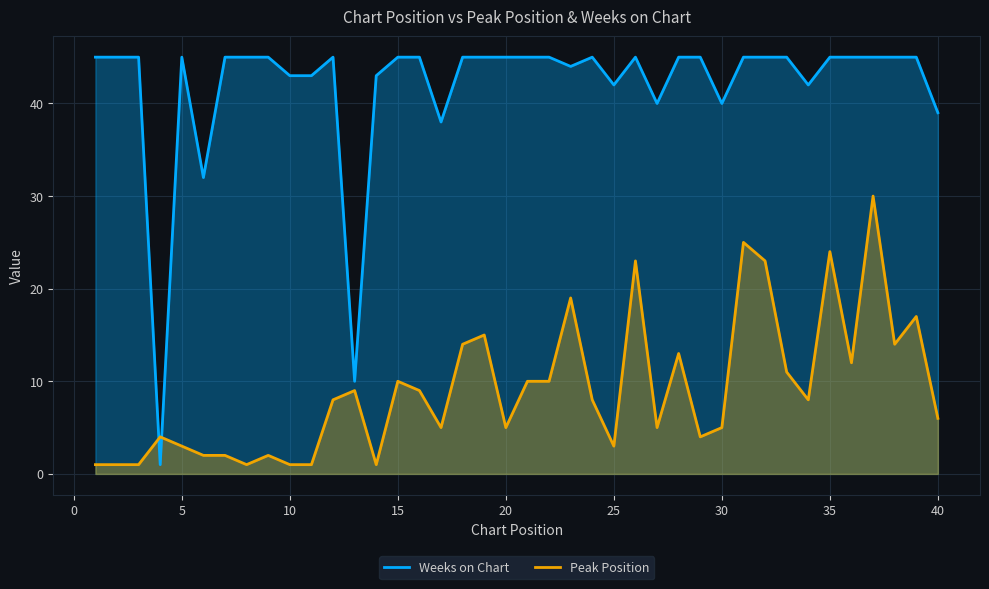

Reading right to left, list all the values displayed in this chart.

Weeks on Chart: 39	45	45	45	45	45	42	45	45	45	40	45	45	40	45	42	45	44	45	45	45	45	45	38	45	45	43	10	45	43	43	45	45	45	32	45	1	45	45	45
Peak Position: 6	17	14	30	12	24	8	11	23	25	5	4	13	5	23	3	8	19	10	10	5	15	14	5	9	10	1	9	8	1	1	2	1	2	2	3	4	1	1	1